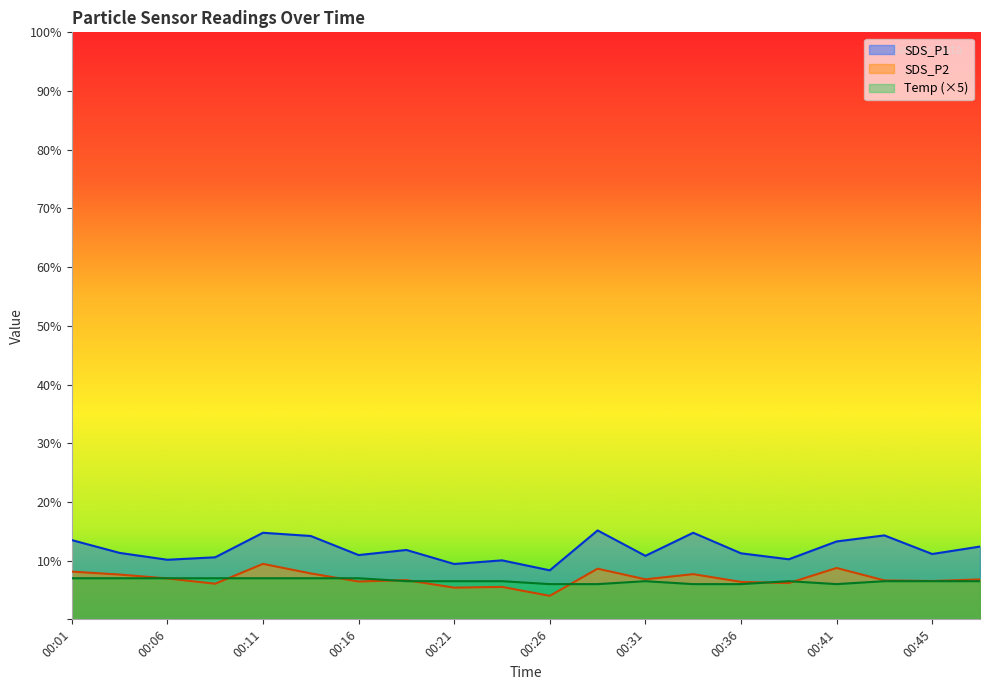

What is the value of the SDS_P2 point at the 19th from the left?

6.5